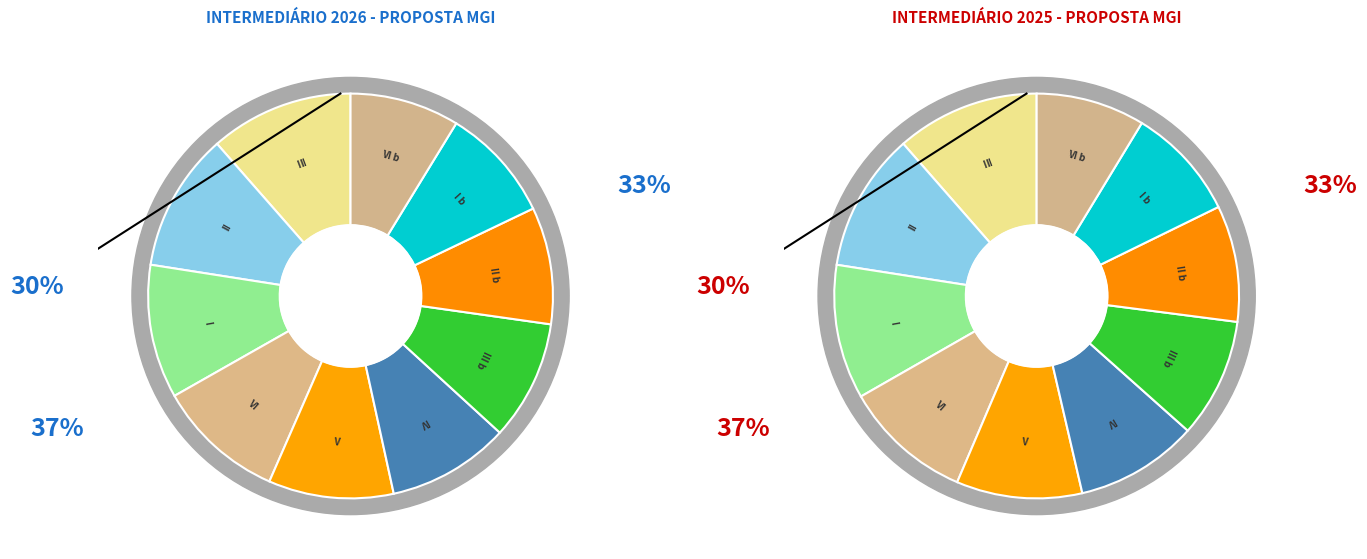

How many slices are in this pie chart?

10